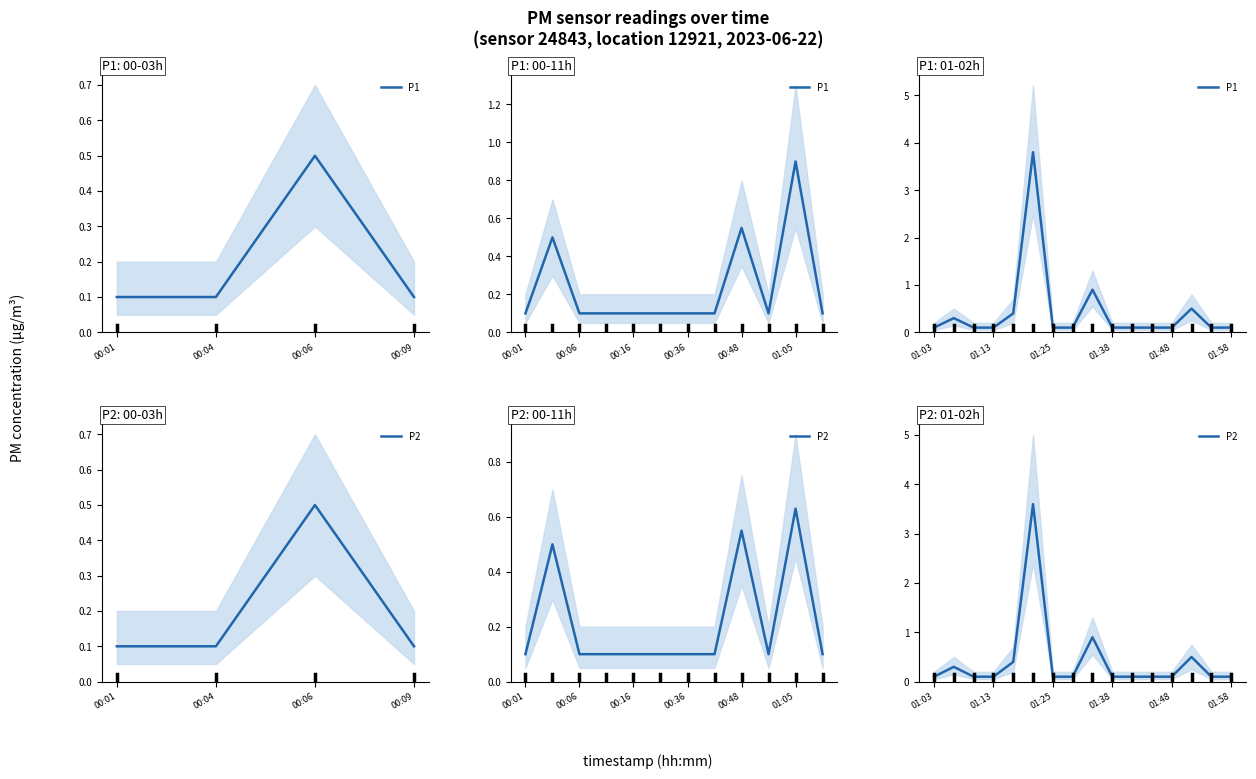

True or false: P1 and P2 intersect in this chart.

False